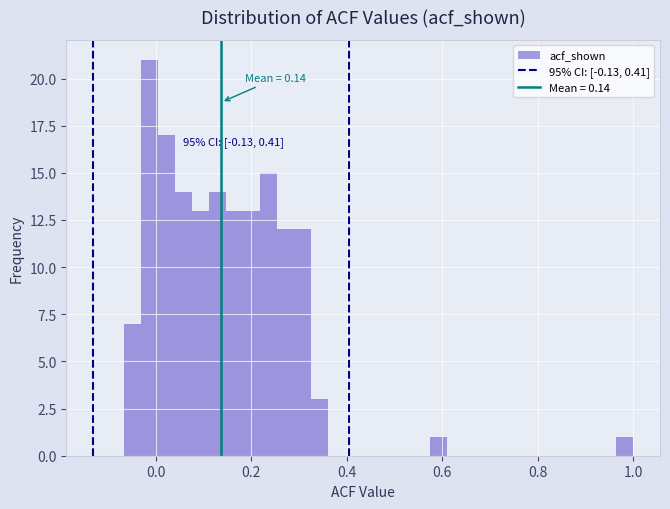

Read against the x-axis, roughly where is the centre of the tallest bar?

-0.02